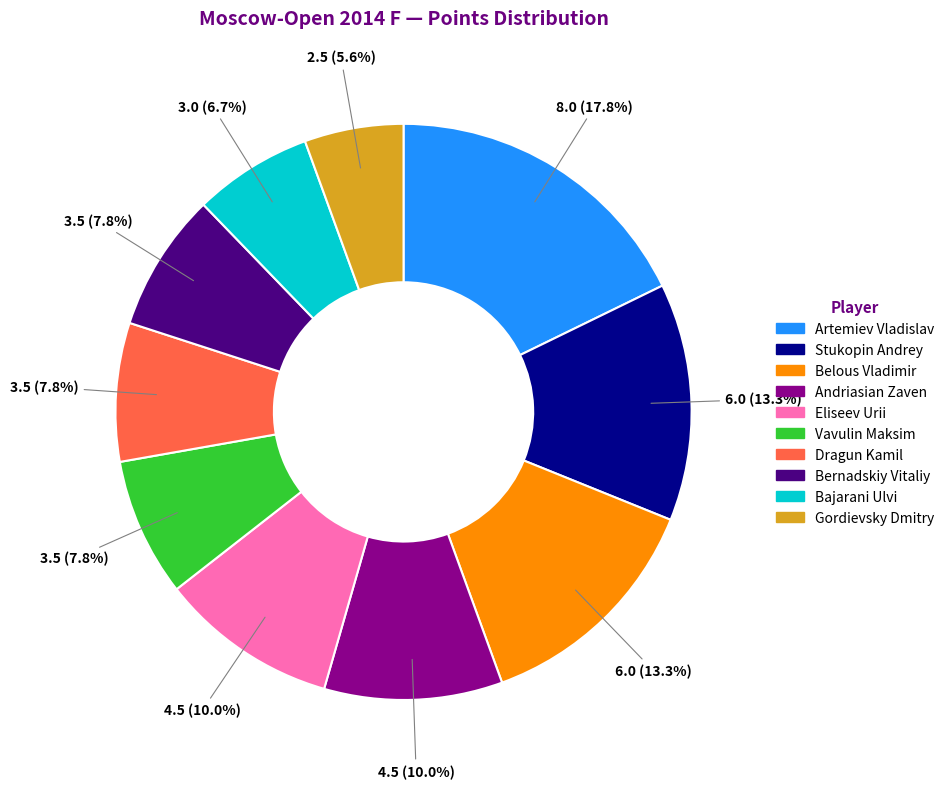

What percentage is the Gordievsky Dmitry slice, to the nearest percent?

6%